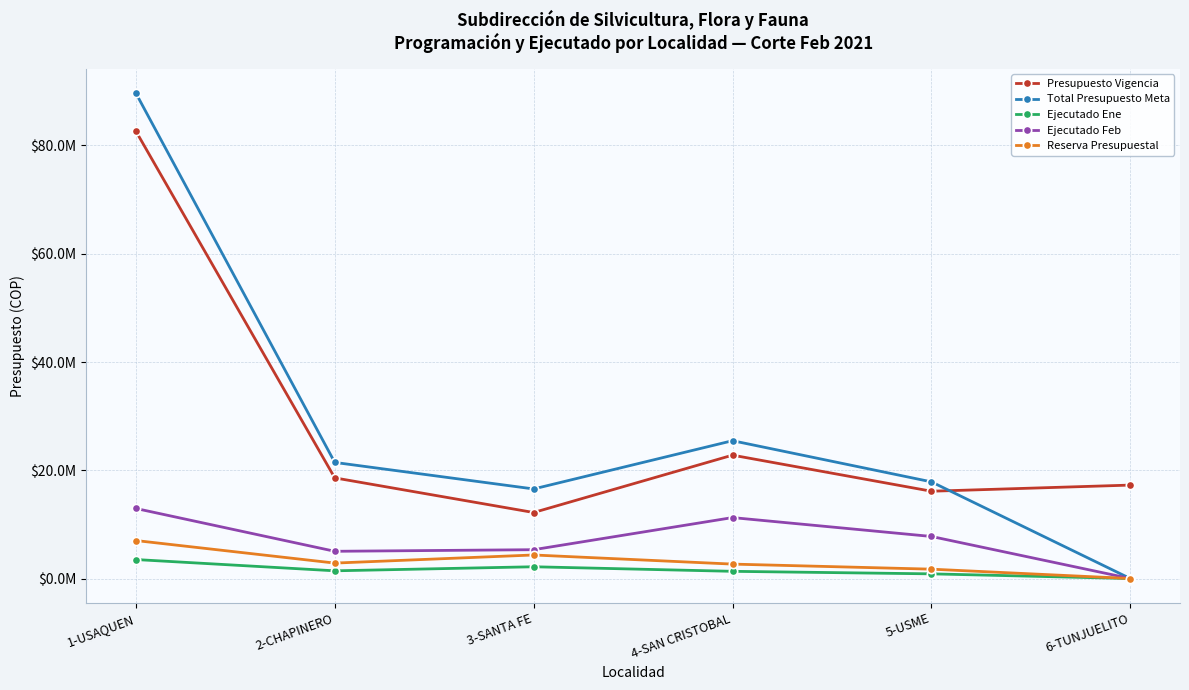

Reading left to right, transcribe all the data shown in this chart.

Presupuesto Vigencia: 82643699	18594832	12196610	22793665	16128851	17261869
Total Presupuesto Meta: 89662937	21449322	16548538	25460975	17860263	0
Ejecutado Ene: 3508757	1426895	2175430	1333328	865494	0
Ejecutado Feb: 12942345	5032366	5326899	11260521	7773089	0
Reserva Presupuestal: 7019238	2854490	4351928	2667310	1731412	0